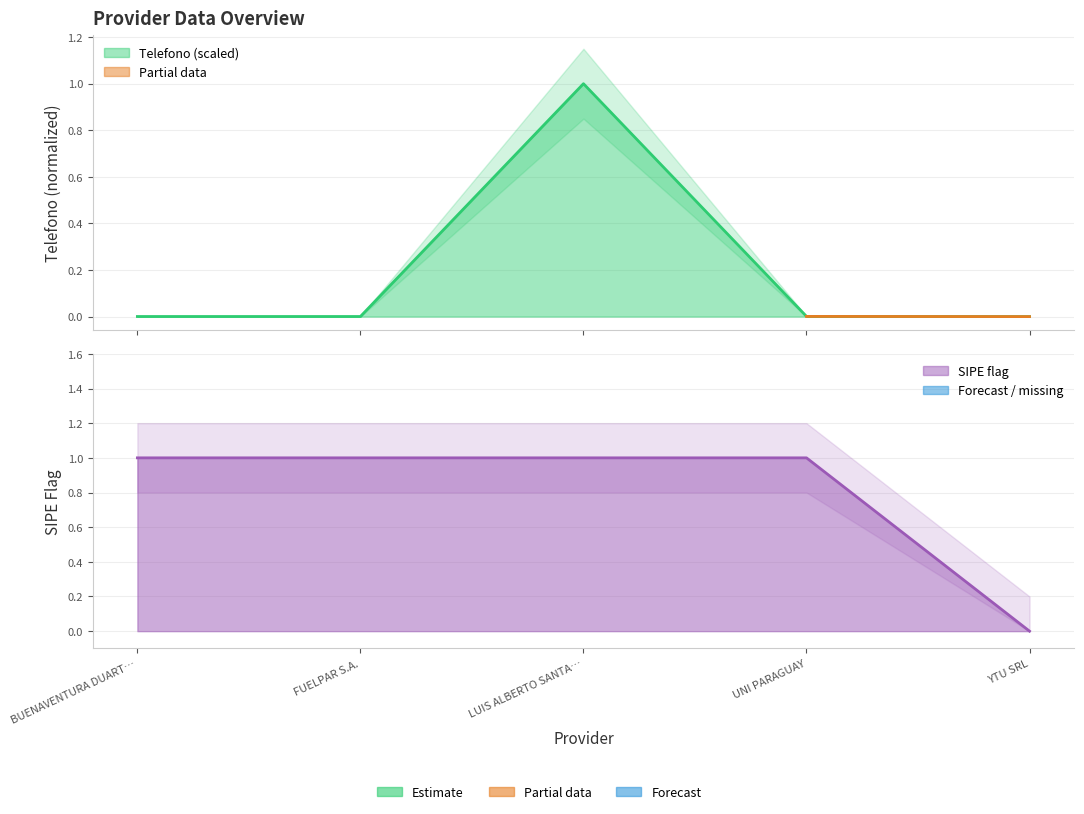

What position from the left is BUENAVENTURA DUART…?

1